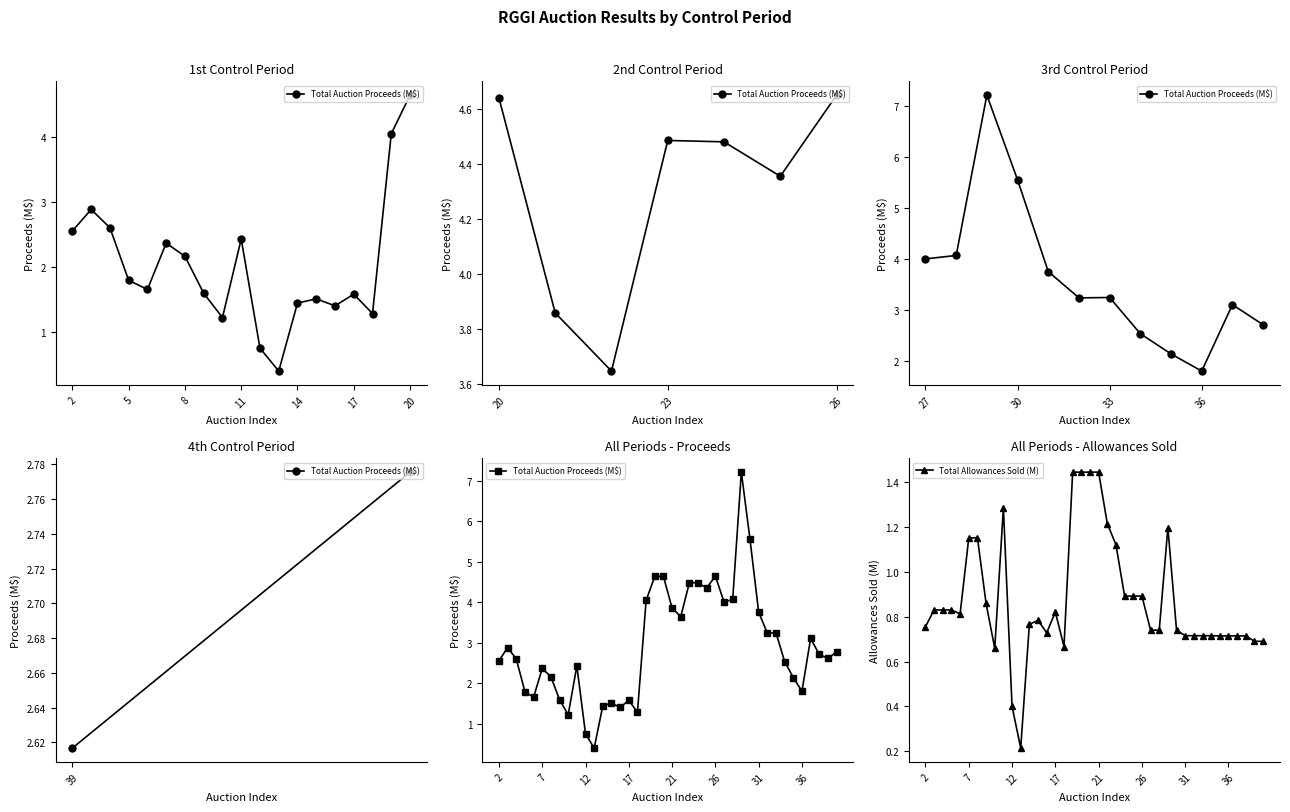

True or false: Total Allowances Sold (M) has a value of 0.6 at 12.

False